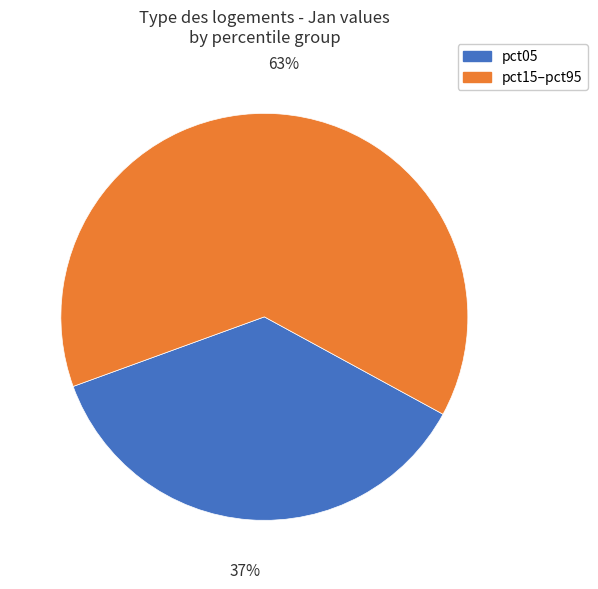

Is there any slice that represents more than half of the pie?

Yes